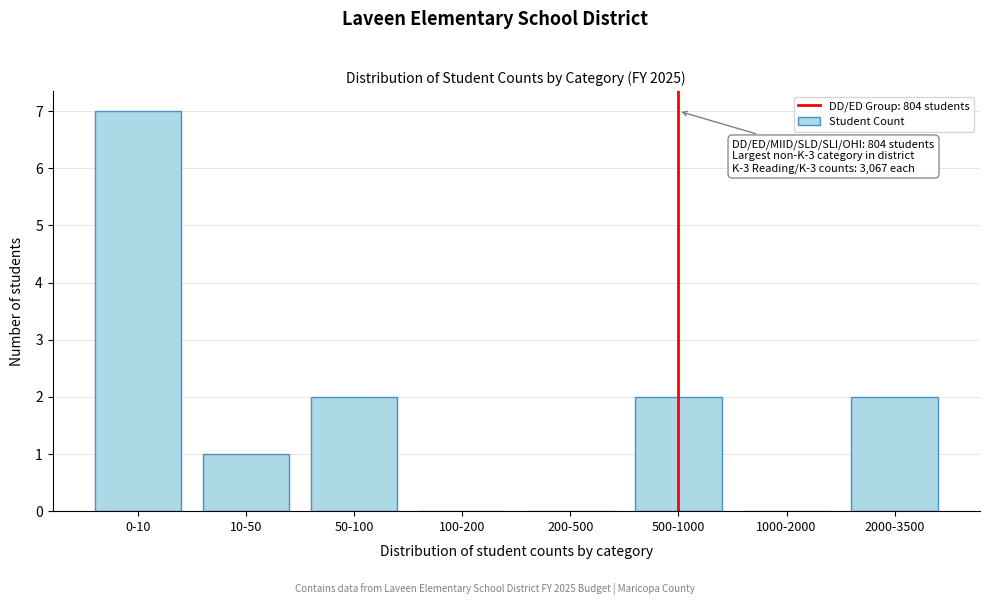

Reading left to right, transcribe all the data shown in this chart.

0-10=7	10-50=1	50-100=2	100-200=0	200-500=0	500-1000=2	1000-2000=0	2000-3500=2